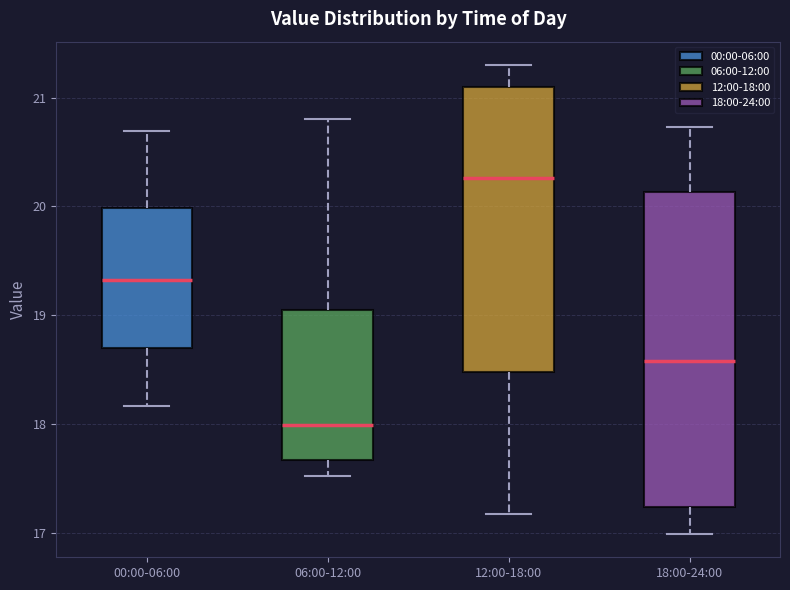

Which box's median line is the lowest?

06:00-12:00